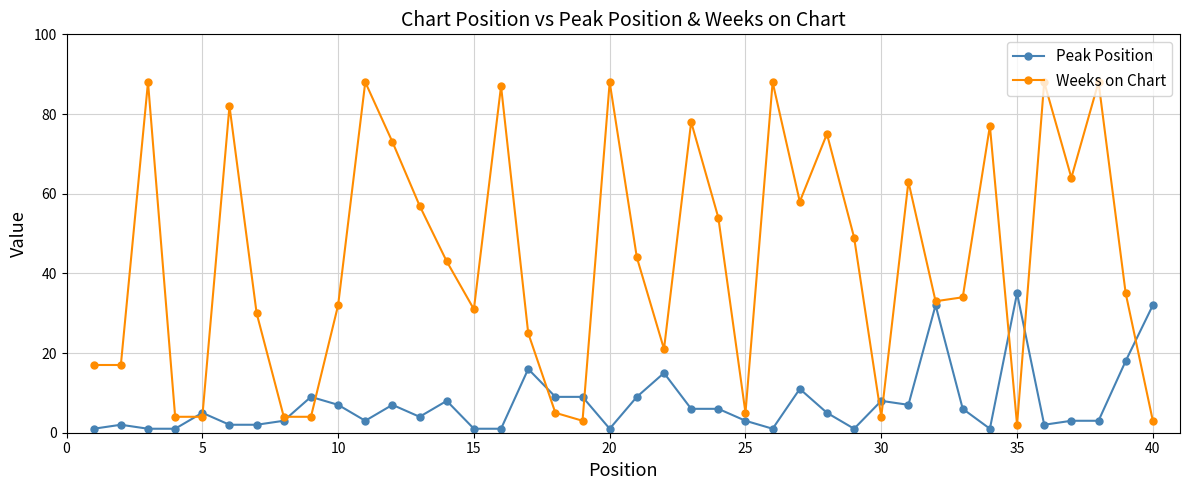

True or false: Weeks on Chart has more than 2 interior local peaks.

True